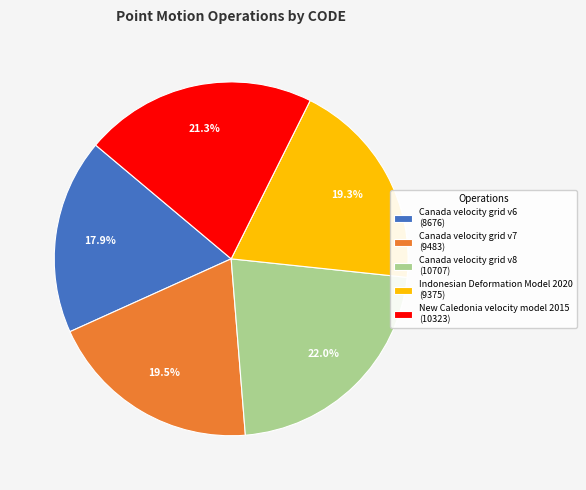

Combined, do Canada velocity grid v7 (9483) and Indonesian Deformation Model 2020 (9375) account for over 50%?

No